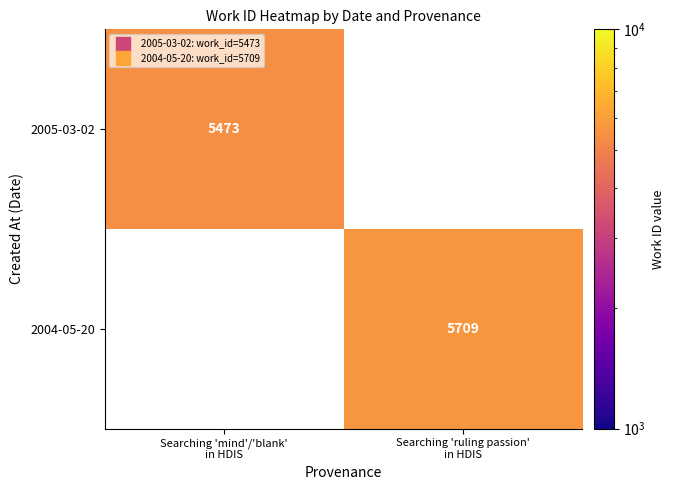

Which series has the largest range (max minus min)?

2005-03-02